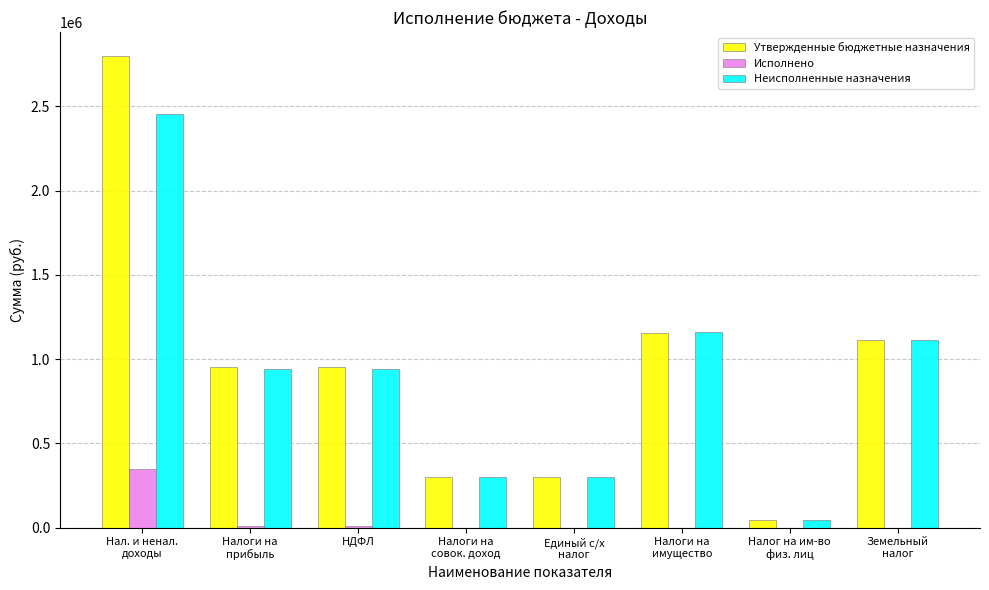

What is the sum of all Утвержденные бюджетные назначения values?

7614000.0